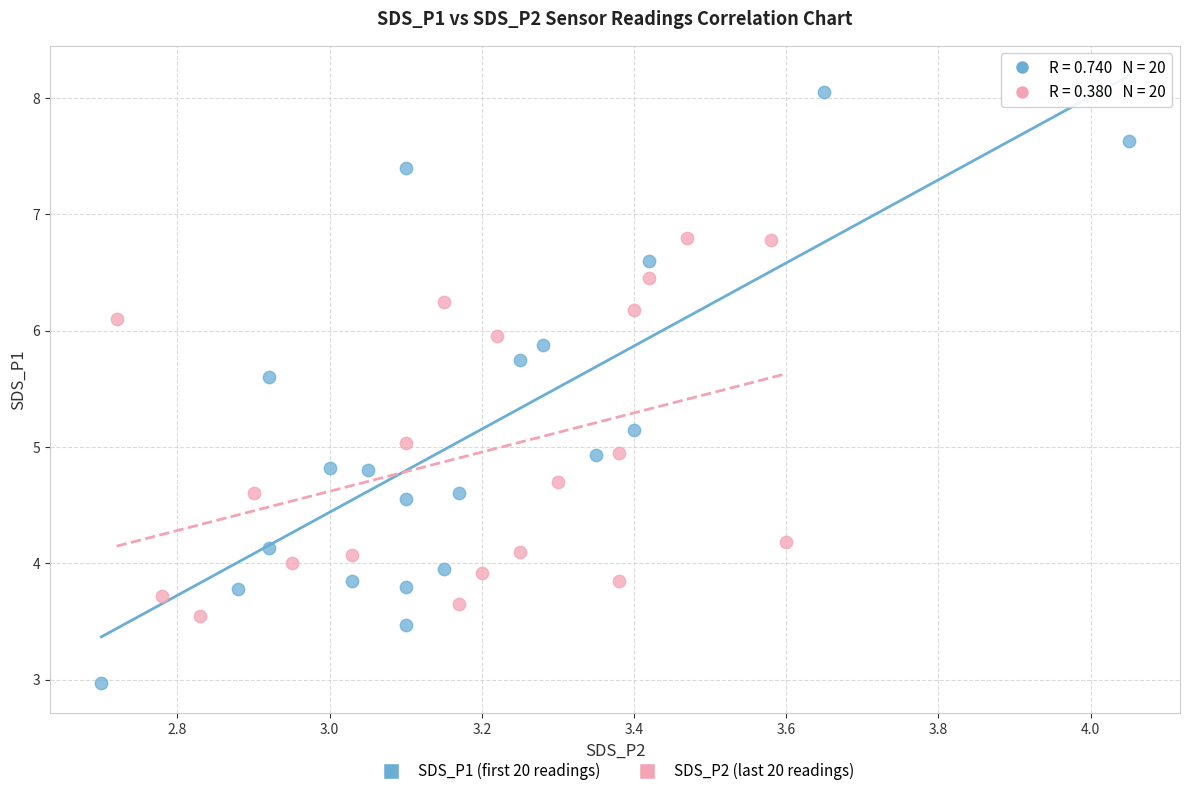

Which series contains the highest Y value?

SDS_P1 (first 20 readings)